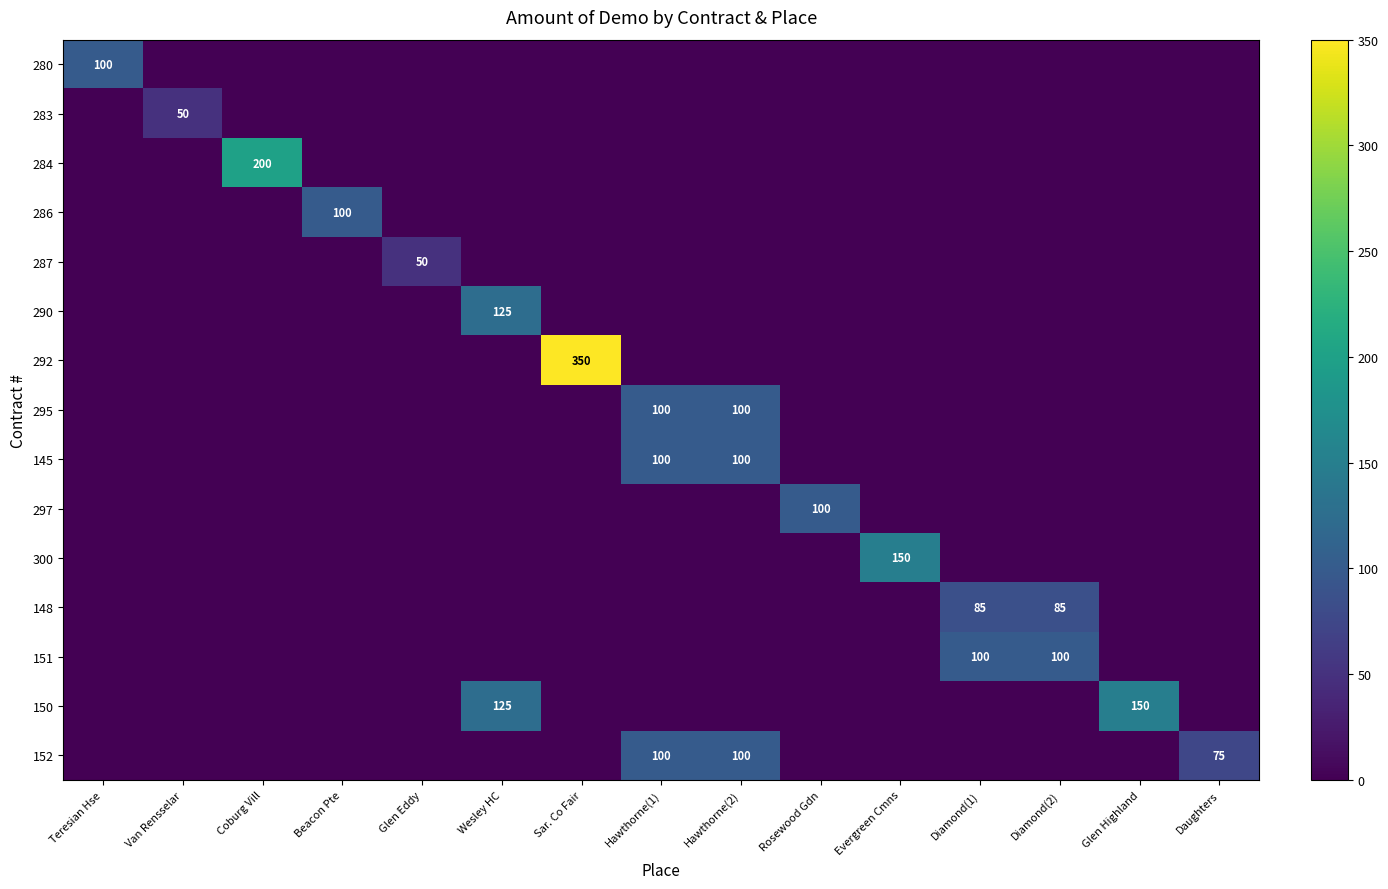

At how many categories does at least one series exceed 169?

2